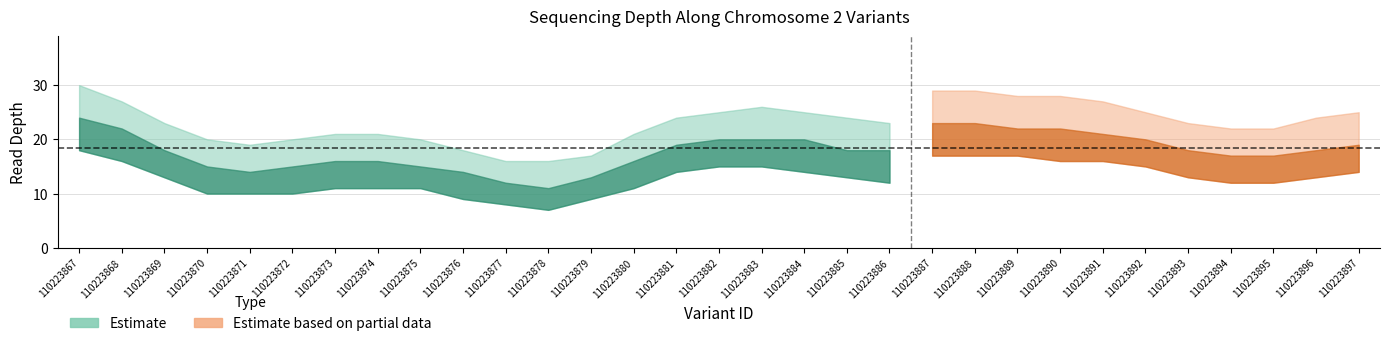

What is the total value across all series at 110223870?

27